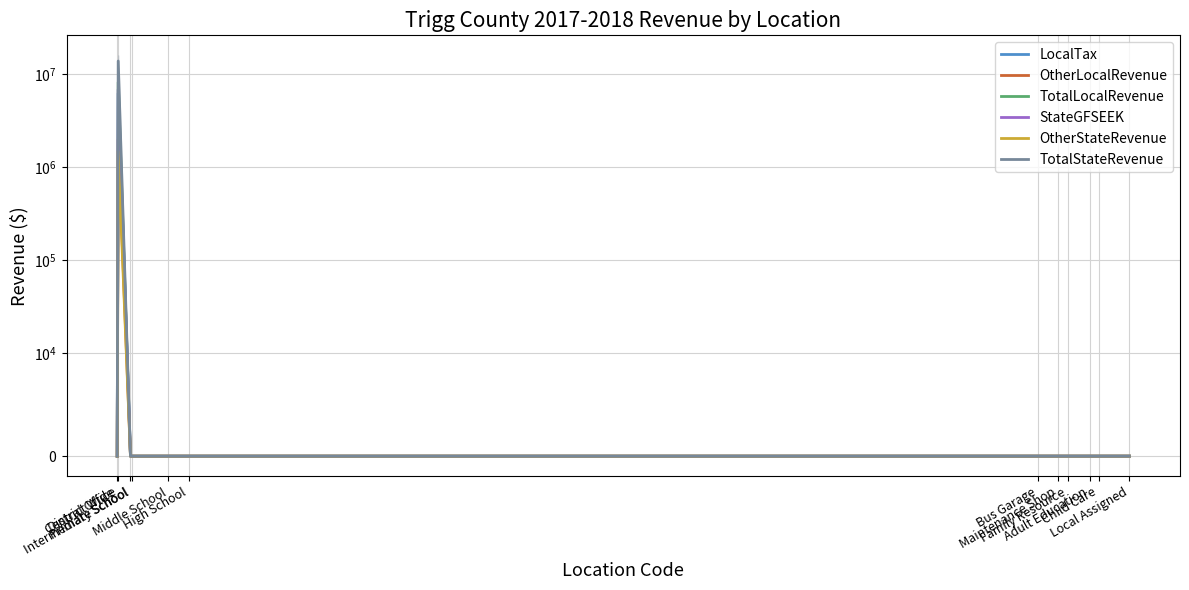

What is the label of the 10th point from the right?

Primary School